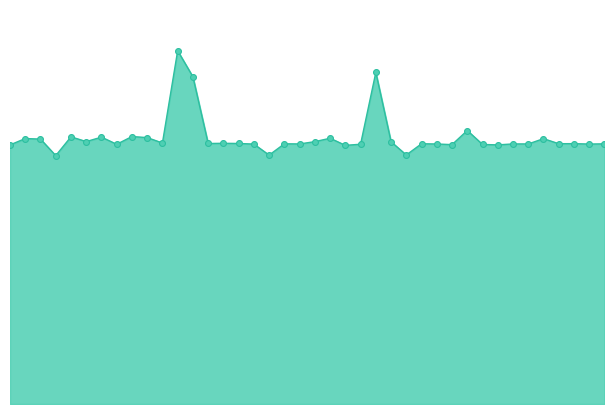

Does the chart have visible grid lines?

No